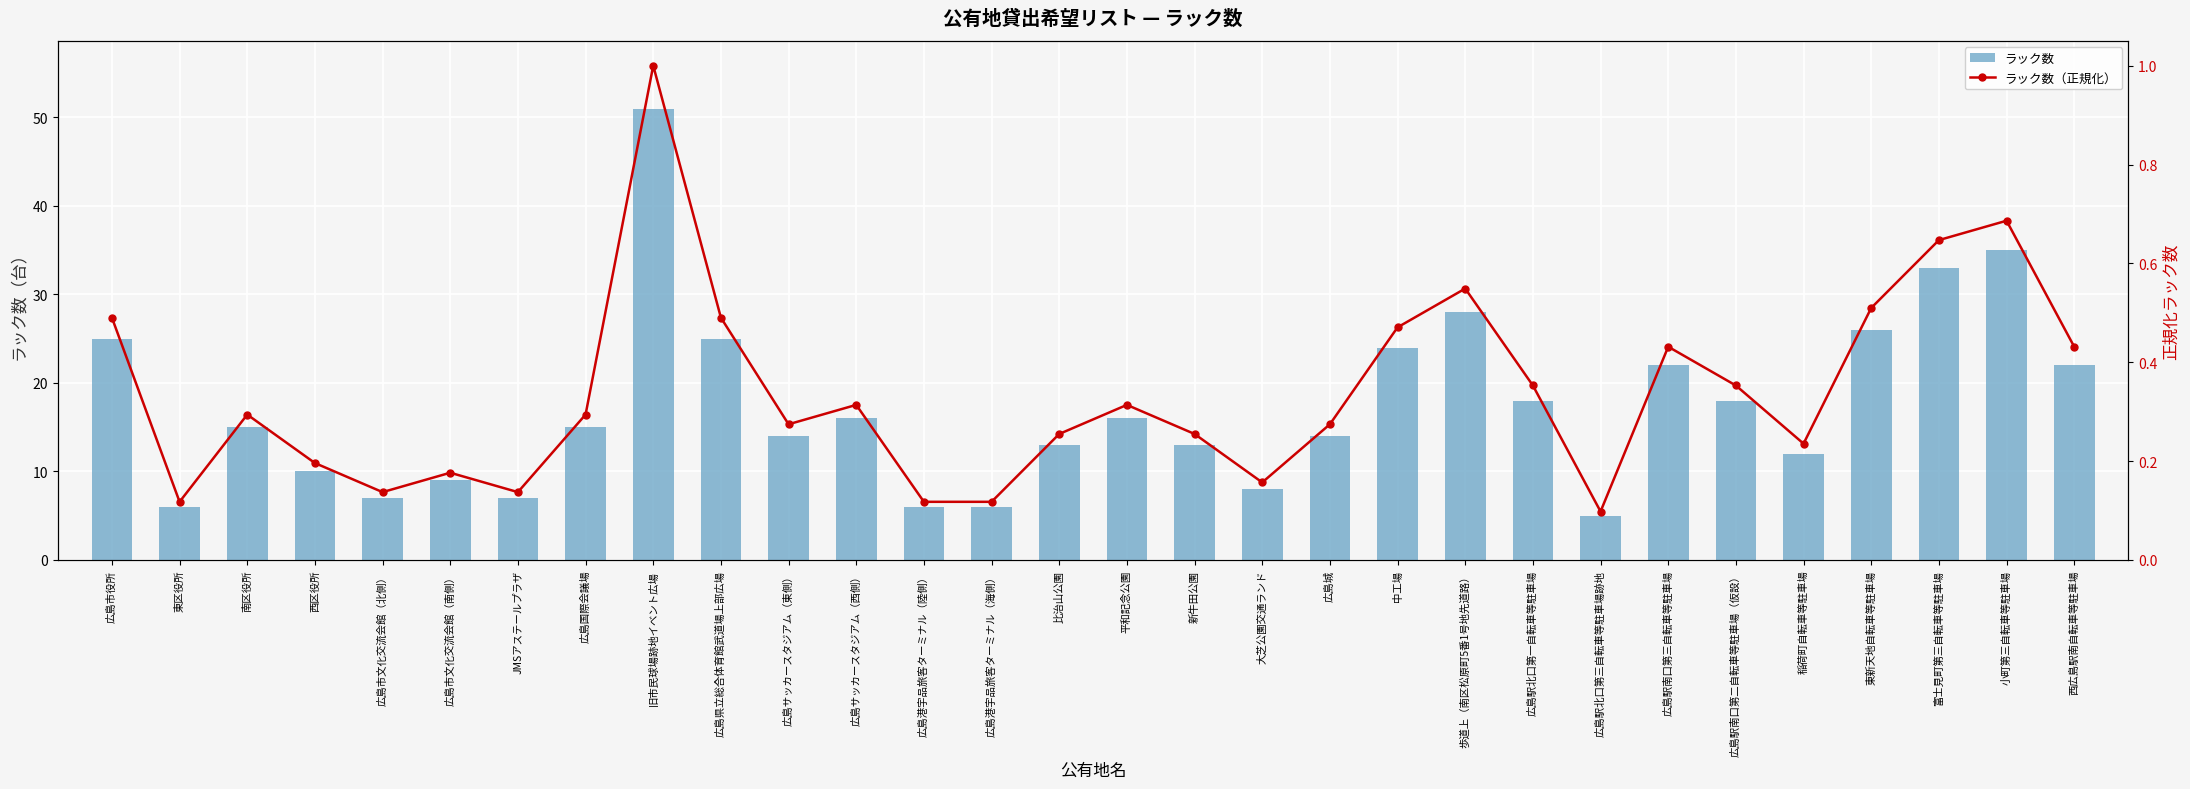

Which series changed the most between 富士見町第三自転車等駐車場 and 西広島駅南自転車等駐車場?

ラック数